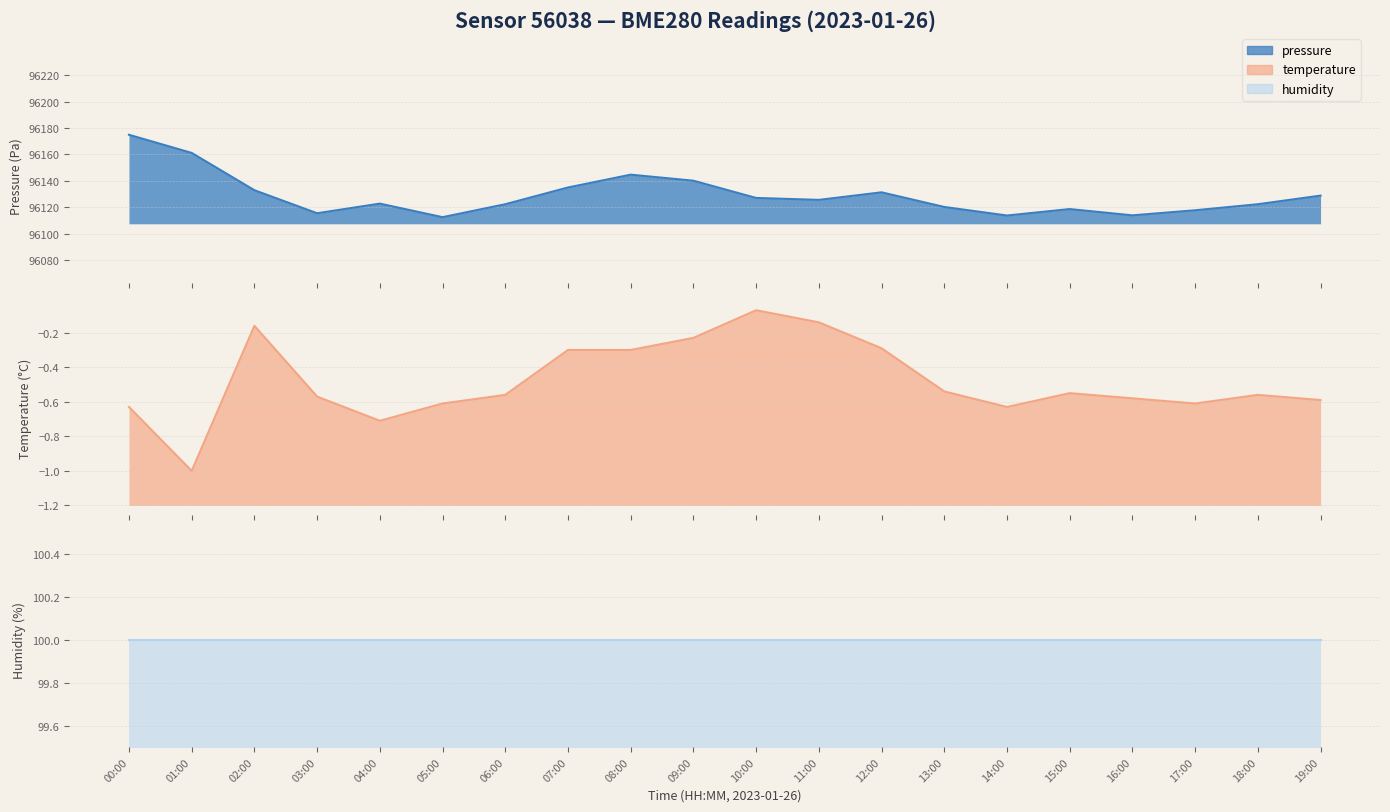

What is the sum of the temperature values at 05:00 and 12:00?

-0.9